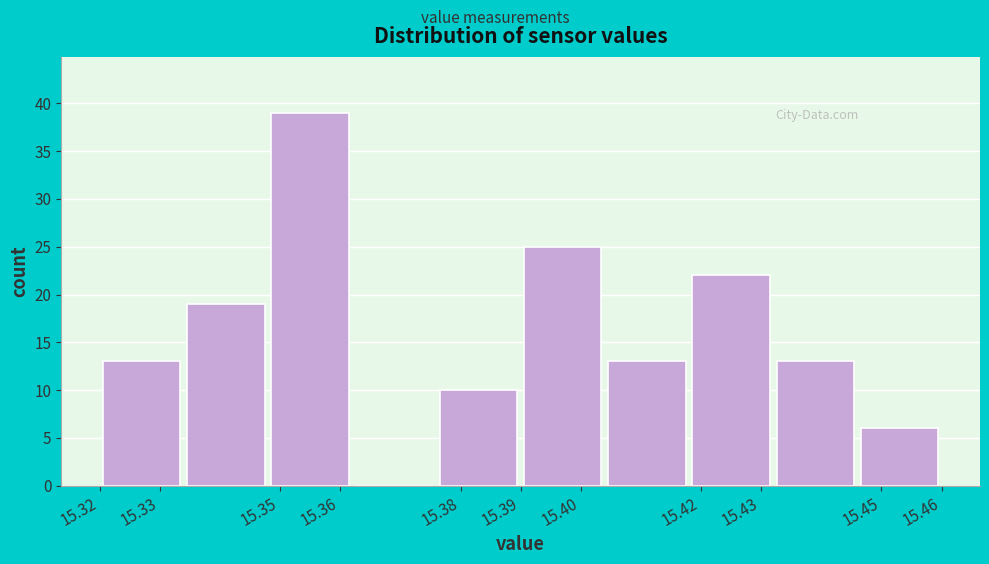

Reading left to right, transcribe this chart: for each bar, give the range it covers on the x-axis and its height. The values are not printed on the chart, so give them approximately, as read against the axis.

15.320 to 15.334: 13
15.334 to 15.348: 19
15.348 to 15.362: 39
15.362 to 15.376: 0
15.376 to 15.390: 10
15.390 to 15.404: 25
15.404 to 15.418: 13
15.418 to 15.432: 22
15.432 to 15.446: 13
15.446 to 15.460: 6